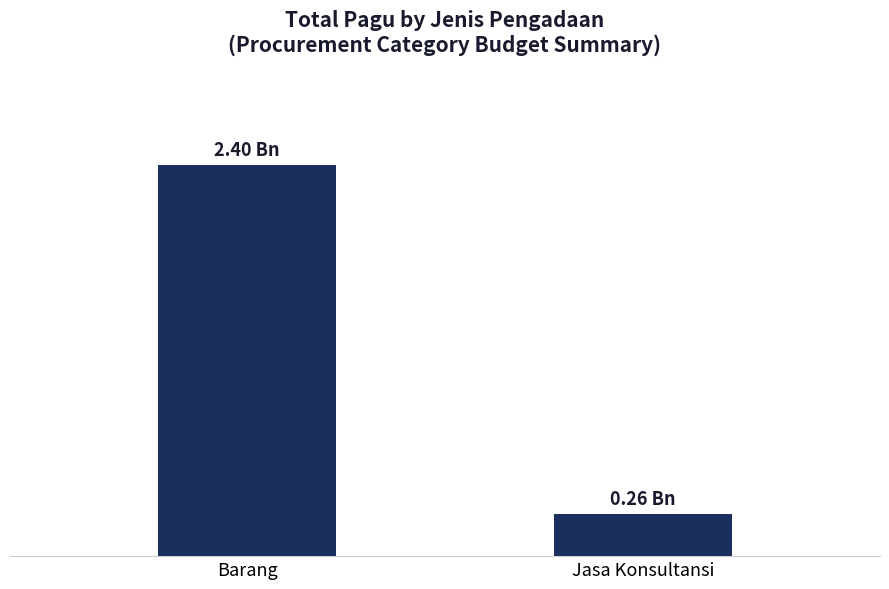

Which category has the lowest value across all series?

Jasa Konsultansi